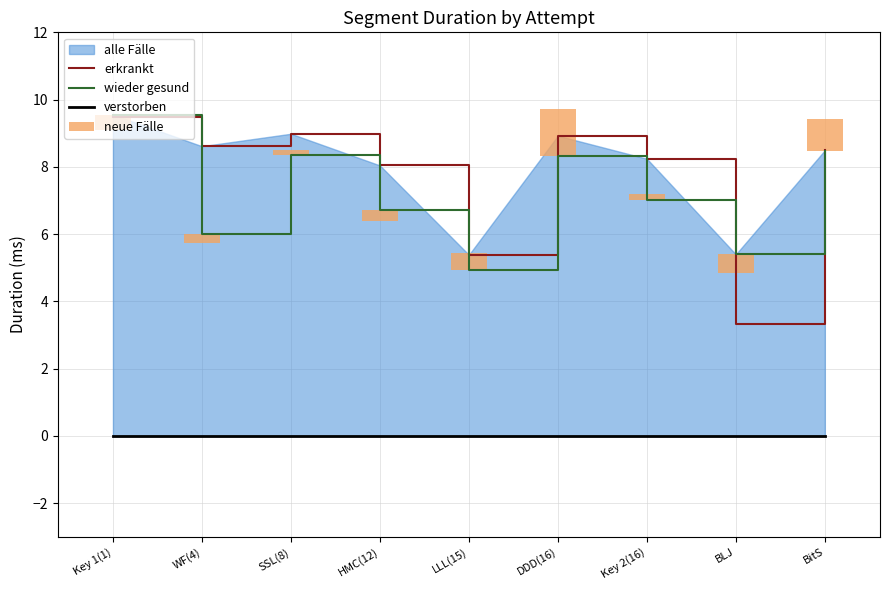

What is the total value across all series at Key 1(1)?

18.6